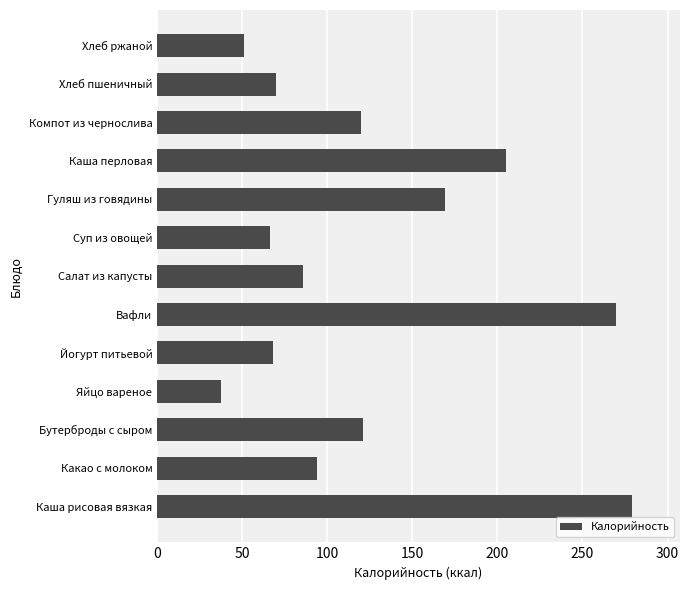

Is it true that the value at Компот из чернослива is 120.1?

True